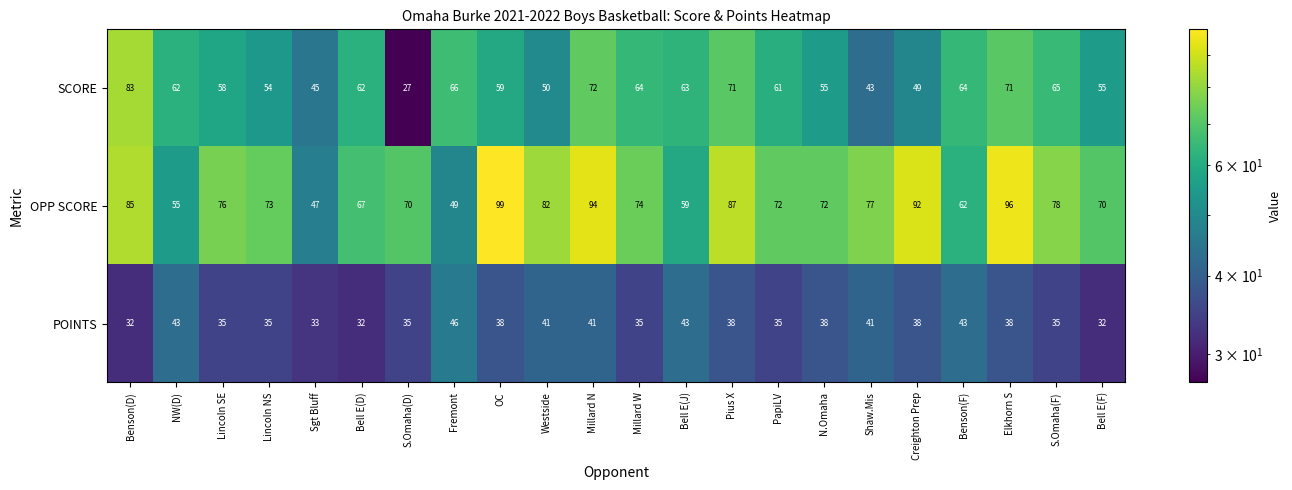

Count the number of data series in this chart.

3